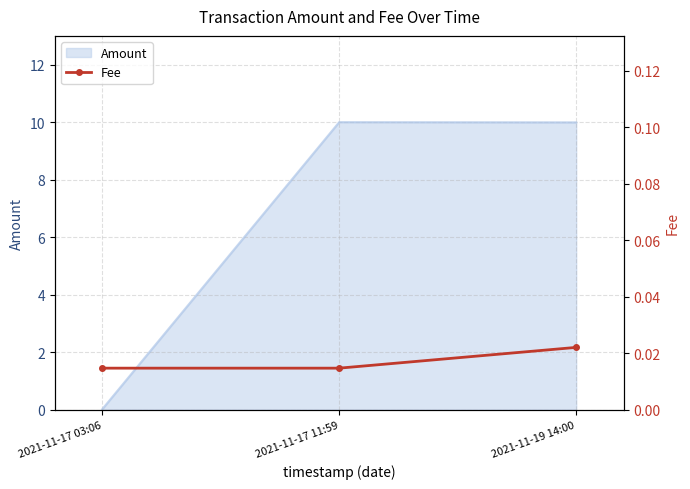

The value of Amount at 2021-11-17 11:59 is 3.8. True or false?

False